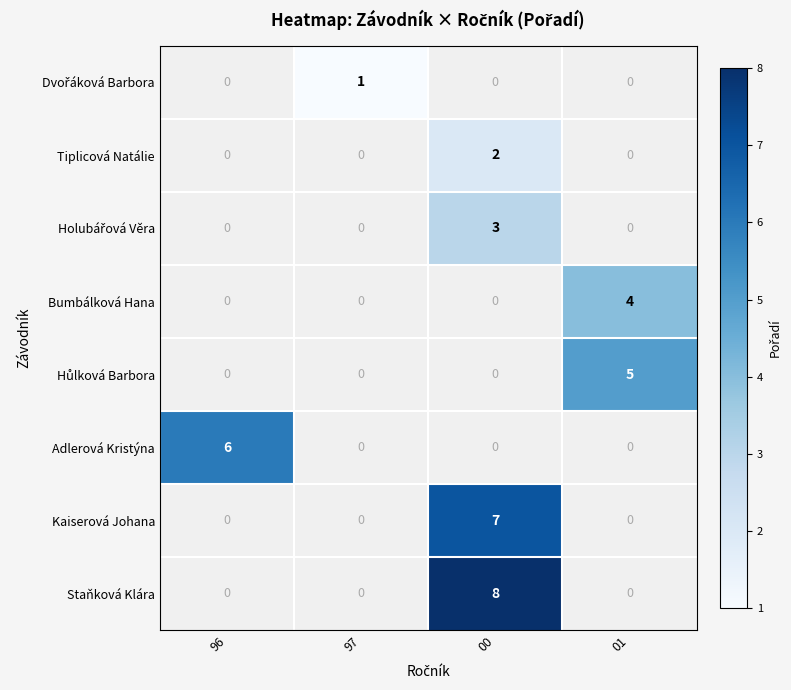

True or false: Bumbálková Hana has a value of 7 at 01.

False